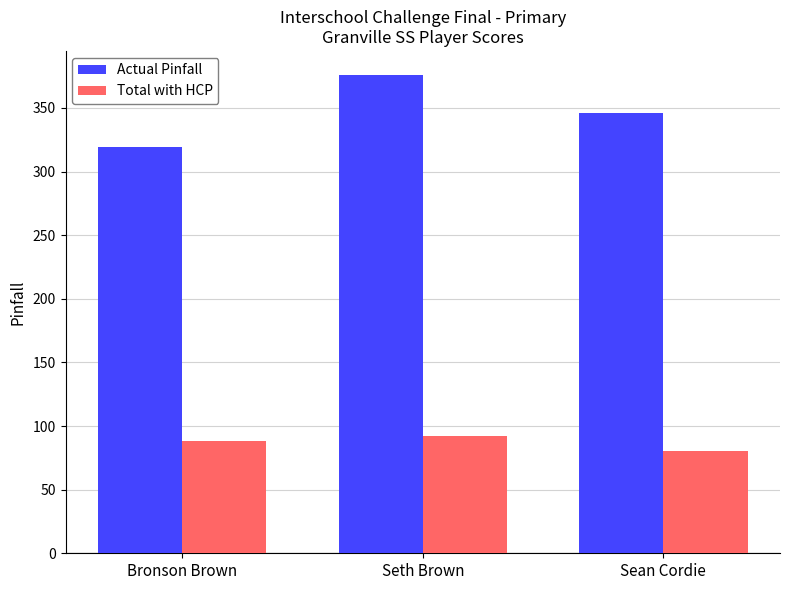

What is the total value across all series at Seth Brown?

468